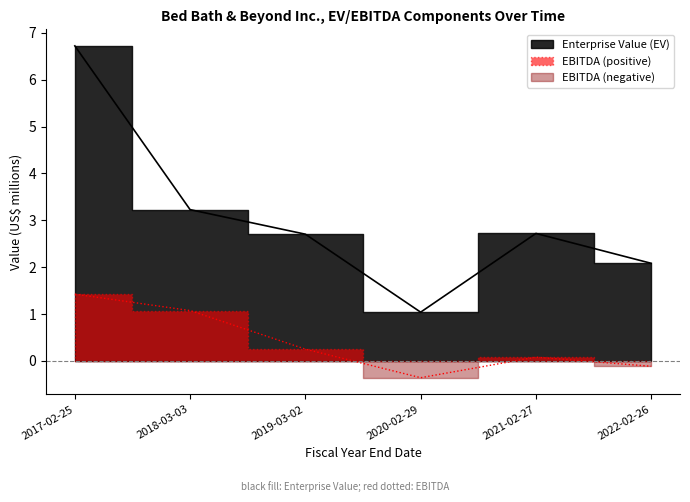

How many values in EBITDA are above zero?

4